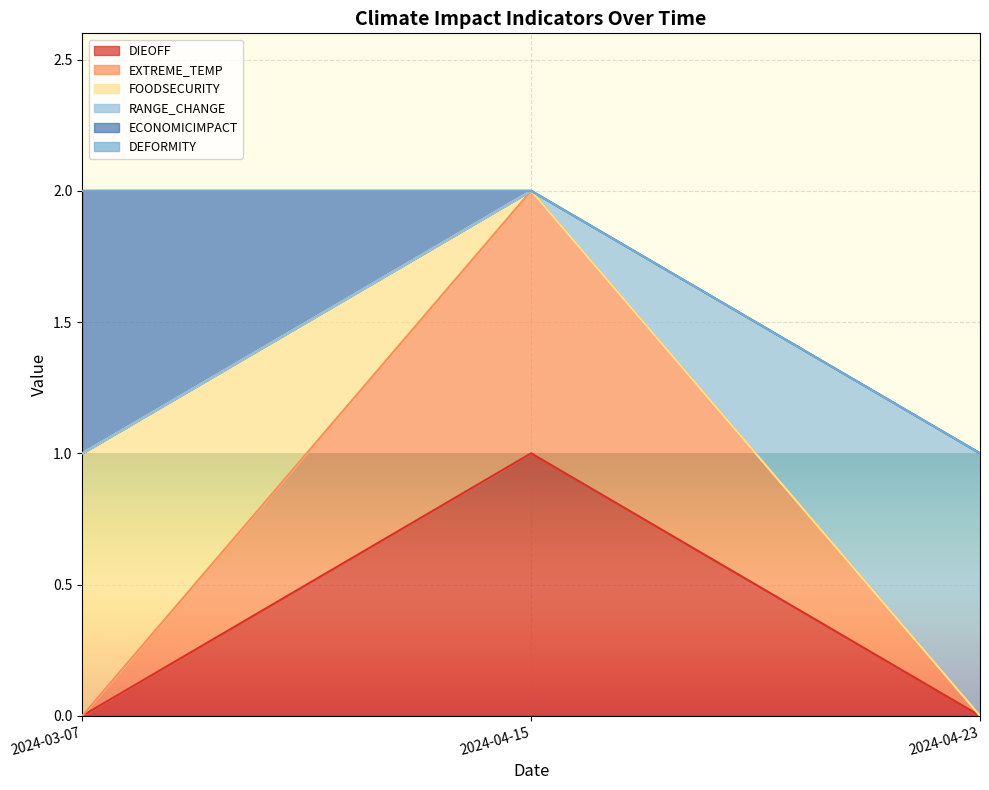

Is it true that EXTREME_TEMP equals 0 at 2024-04-23?

True